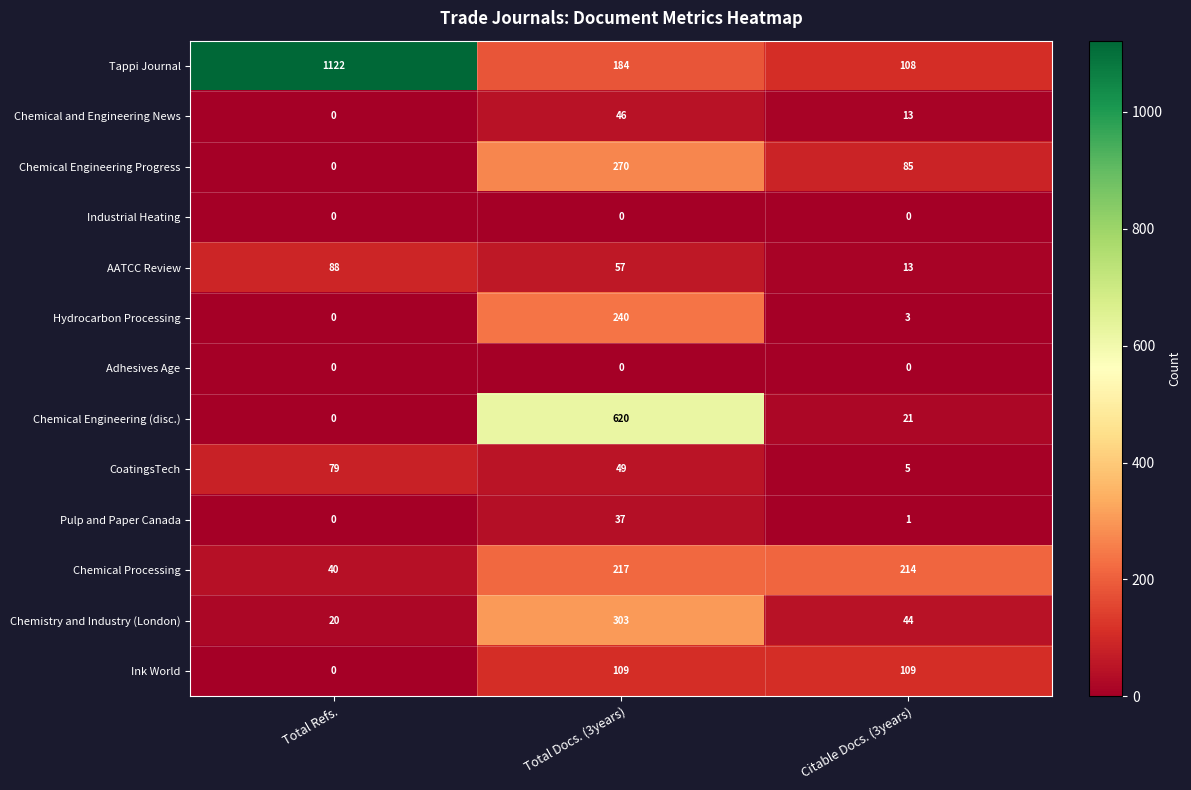

What is the total value across all series at Total Refs.?

1349